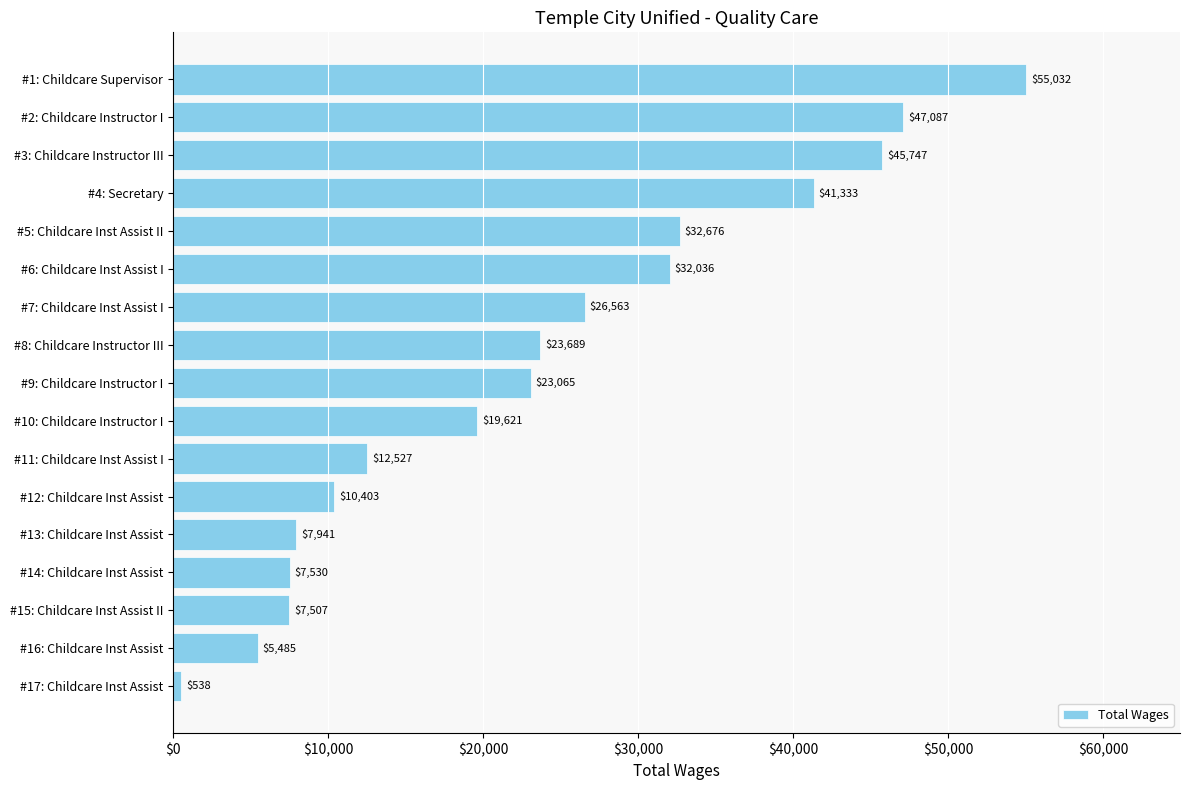

Reading top to bottom, what are all the values shown in this chart?

55032	47087	45747	41333	32676	32036	26563	23689	23065	19621	12527	10403	7941	7530	7507	5485	538